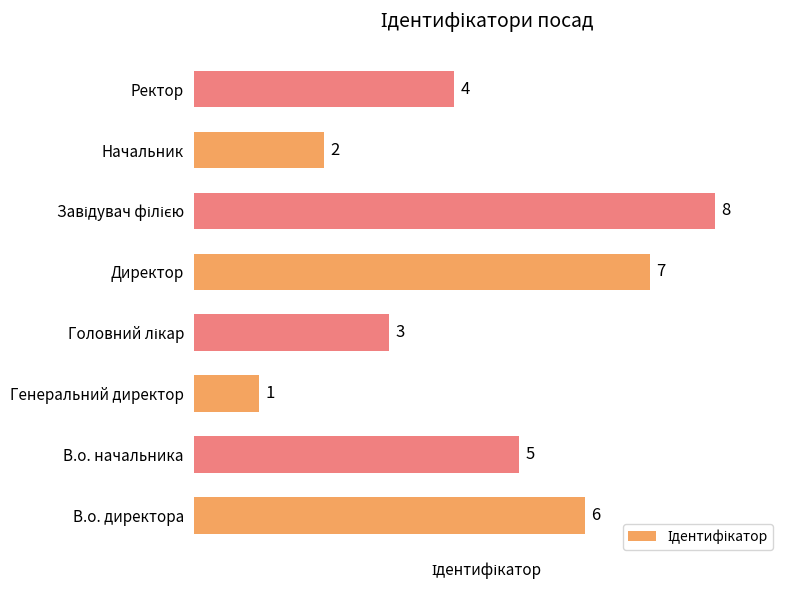

Between Генеральний директор and В.о. начальника, which is larger?

В.о. начальника